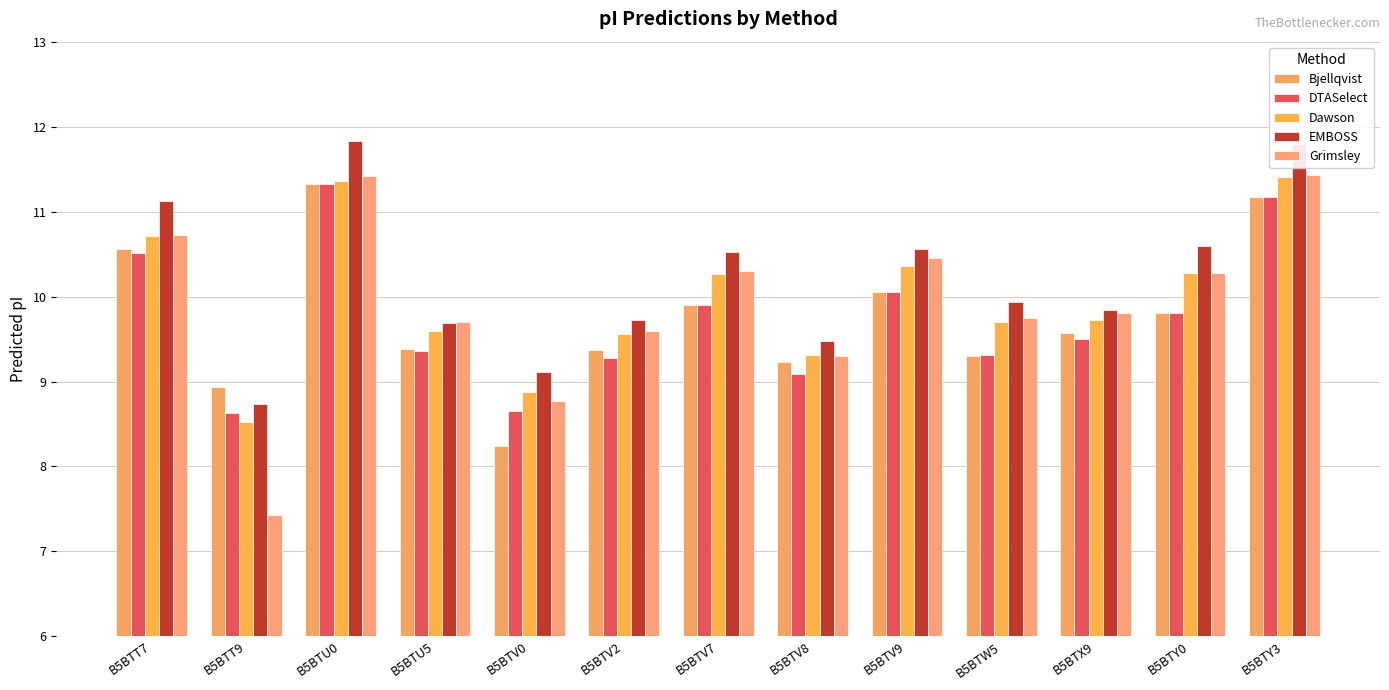

At which category is the sum across all series the highest?

B5BTU0